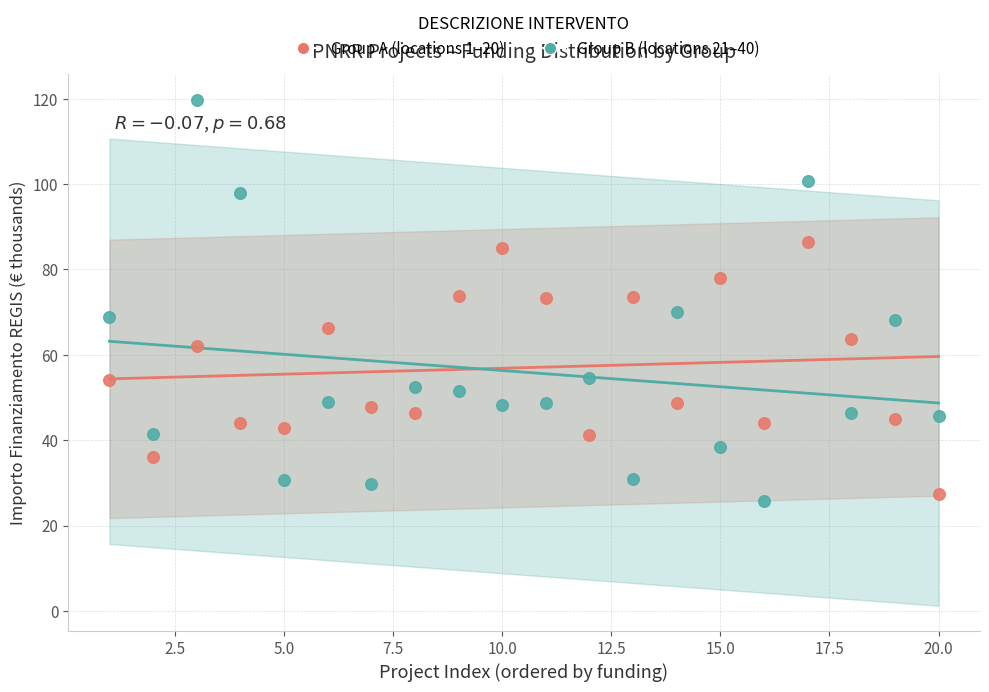

Across all data points, what is the range of Y values (max minus min)?

93.9